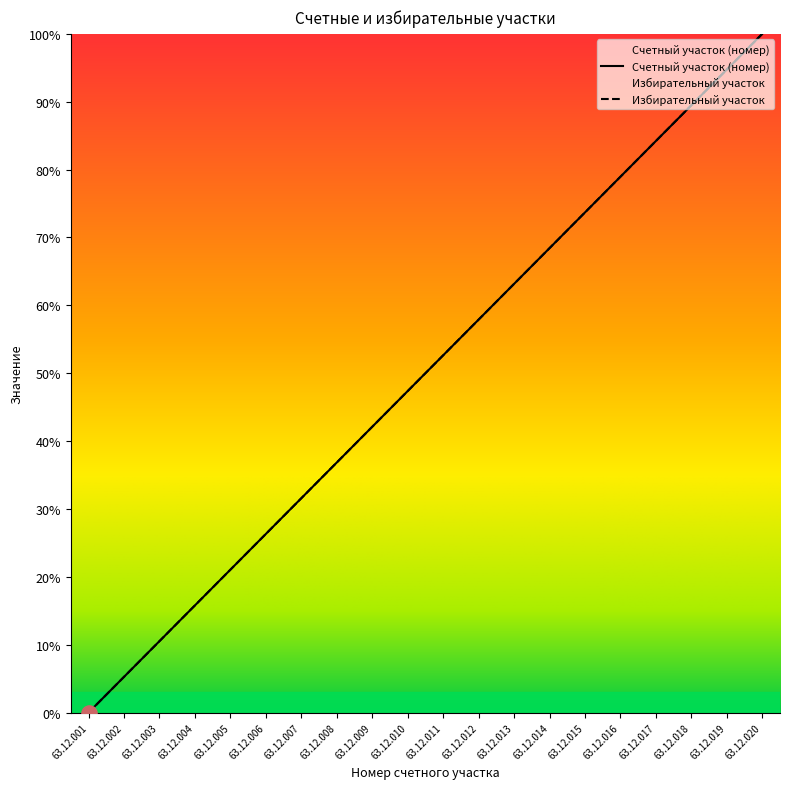

Which series has the largest total across all categories?

Счетный участок (номер)